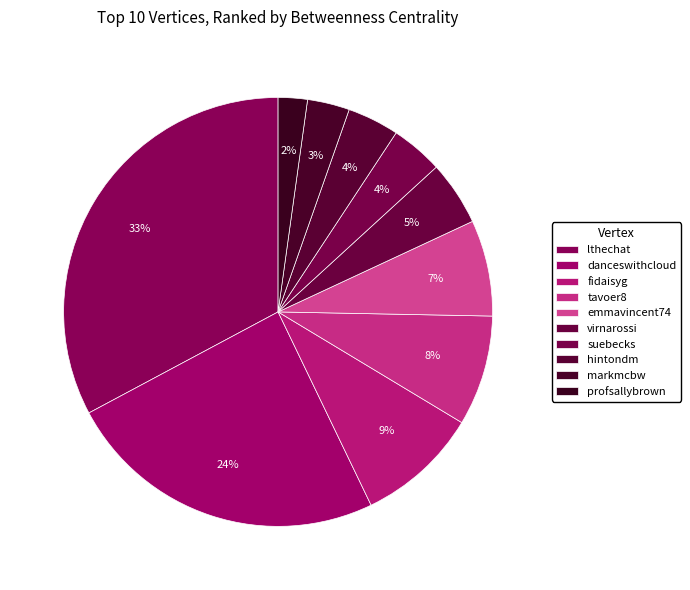

Rank the categories by value from lowest to highest.

profsallybrown, markmcbw, hintondm, suebecks, virnarossi, emmavincent74, tavoer8, fidaisyg, danceswithcloud, lthechat